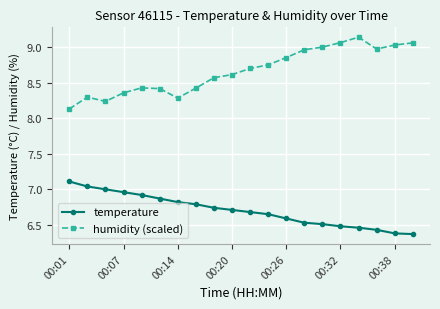

List the series in order of their peak value, lowest first.

temperature, humidity (scaled)